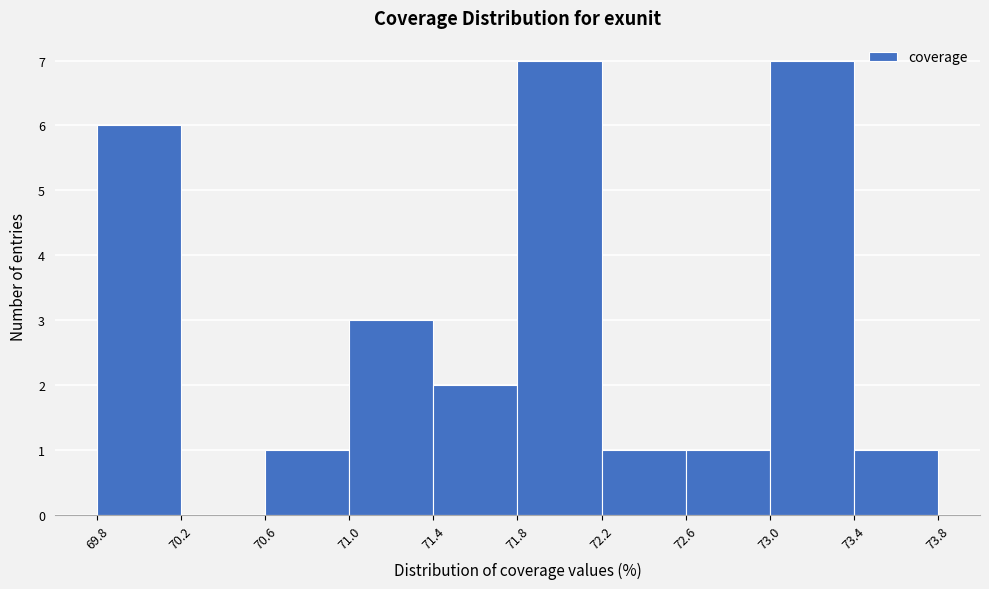

Reading left to right, transcribe this chart: for each bar, give the range it covers on the x-axis and its height. The values are not printed on the chart, so give them approximately, as read against the axis.

69.8 to 70.2: 6
70.2 to 70.6: 0
70.6 to 71.0: 1
71.0 to 71.4: 3
71.4 to 71.8: 2
71.8 to 72.2: 7
72.2 to 72.6: 1
72.6 to 73.0: 1
73.0 to 73.4: 7
73.4 to 73.8: 1